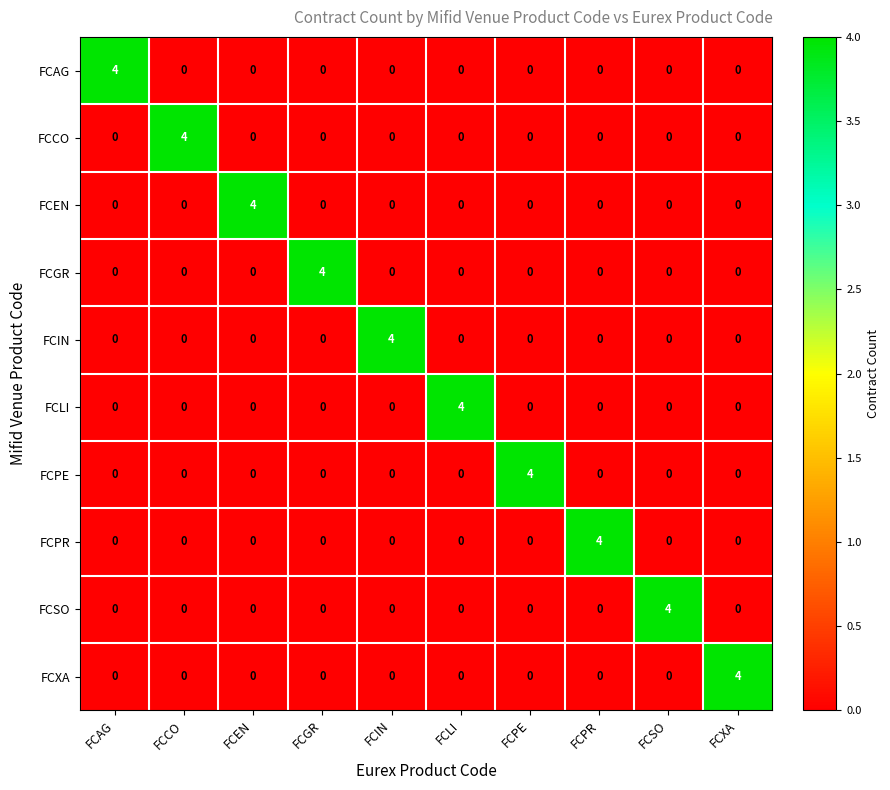

Is it true that FCCO equals -2 at FCSO?

False